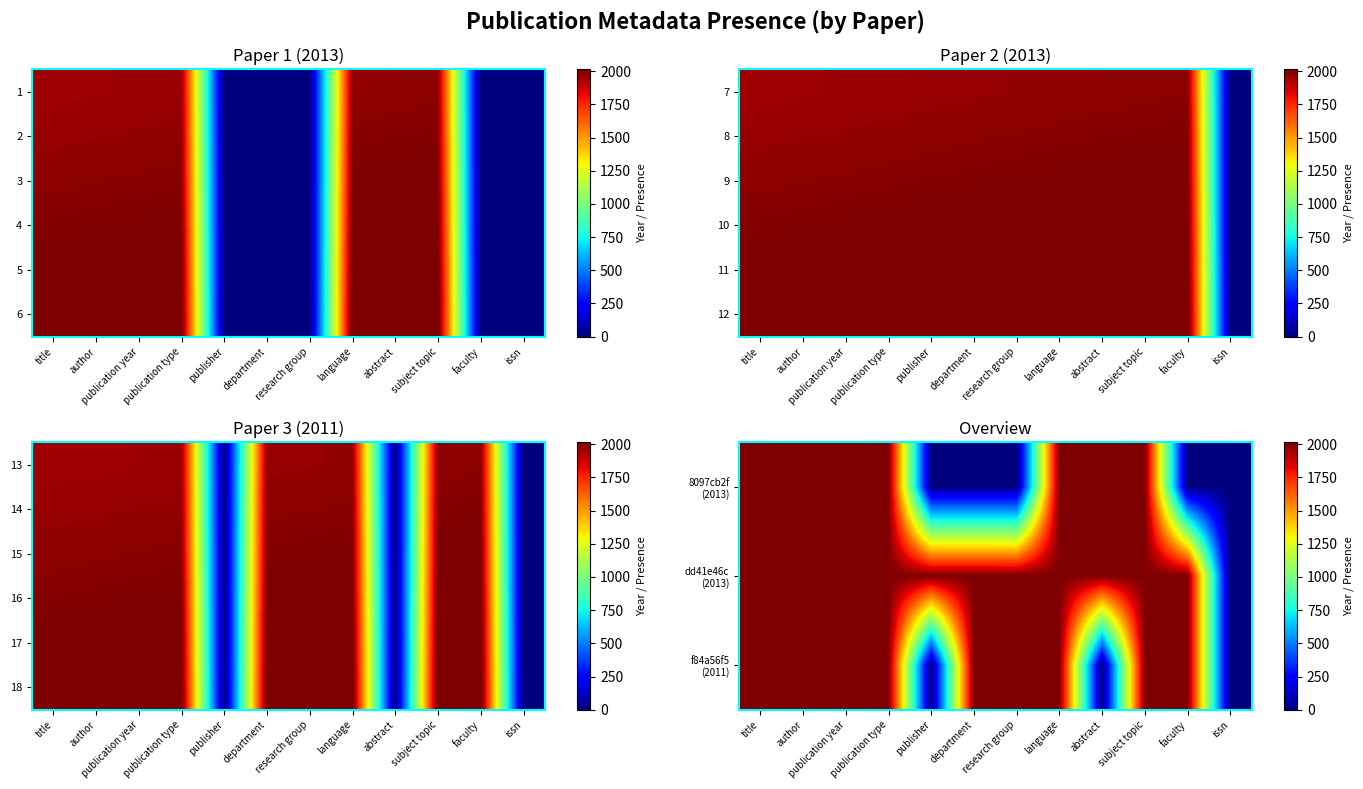

The value of f84a56f5 (2011) at subject topic is 2011.0. True or false?

True